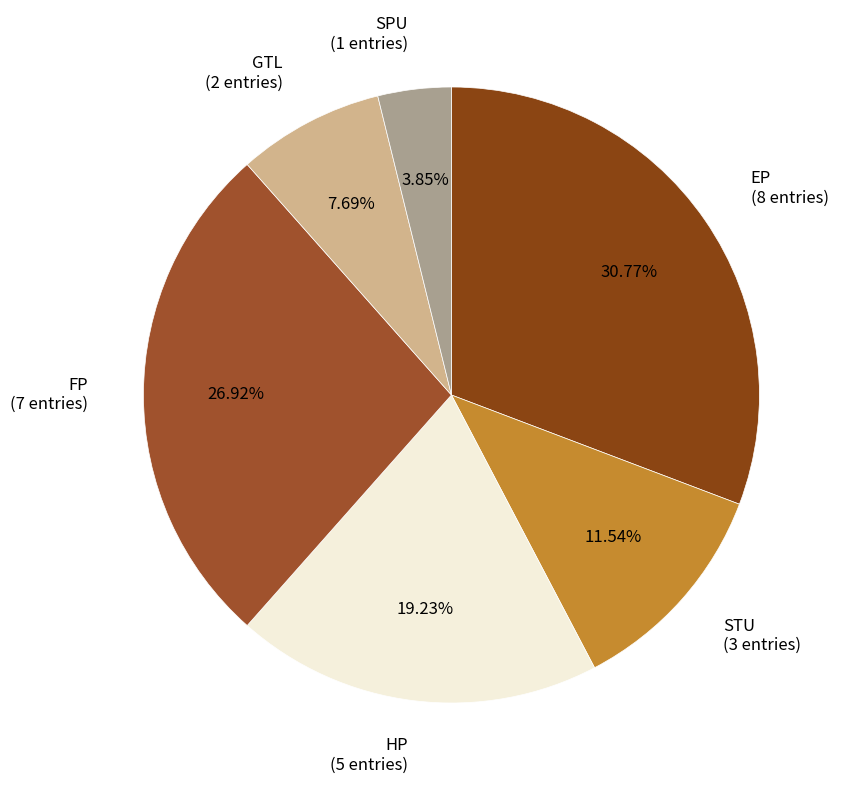

To the nearest percent, what is the difference between the largest and smallest slice percentages?

27%